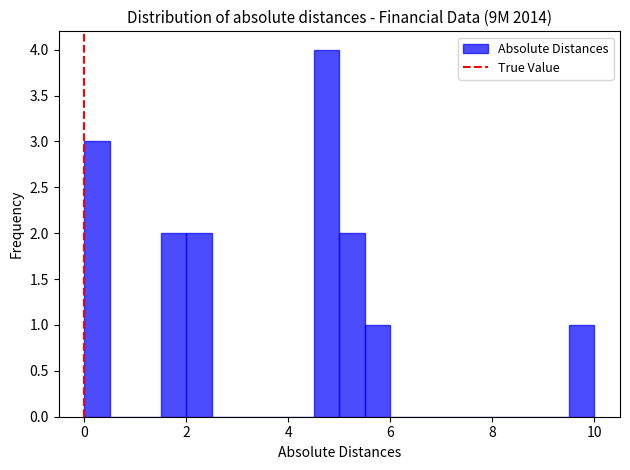

Read against the x-axis, roughly where is the centre of the tallest bar?

4.8